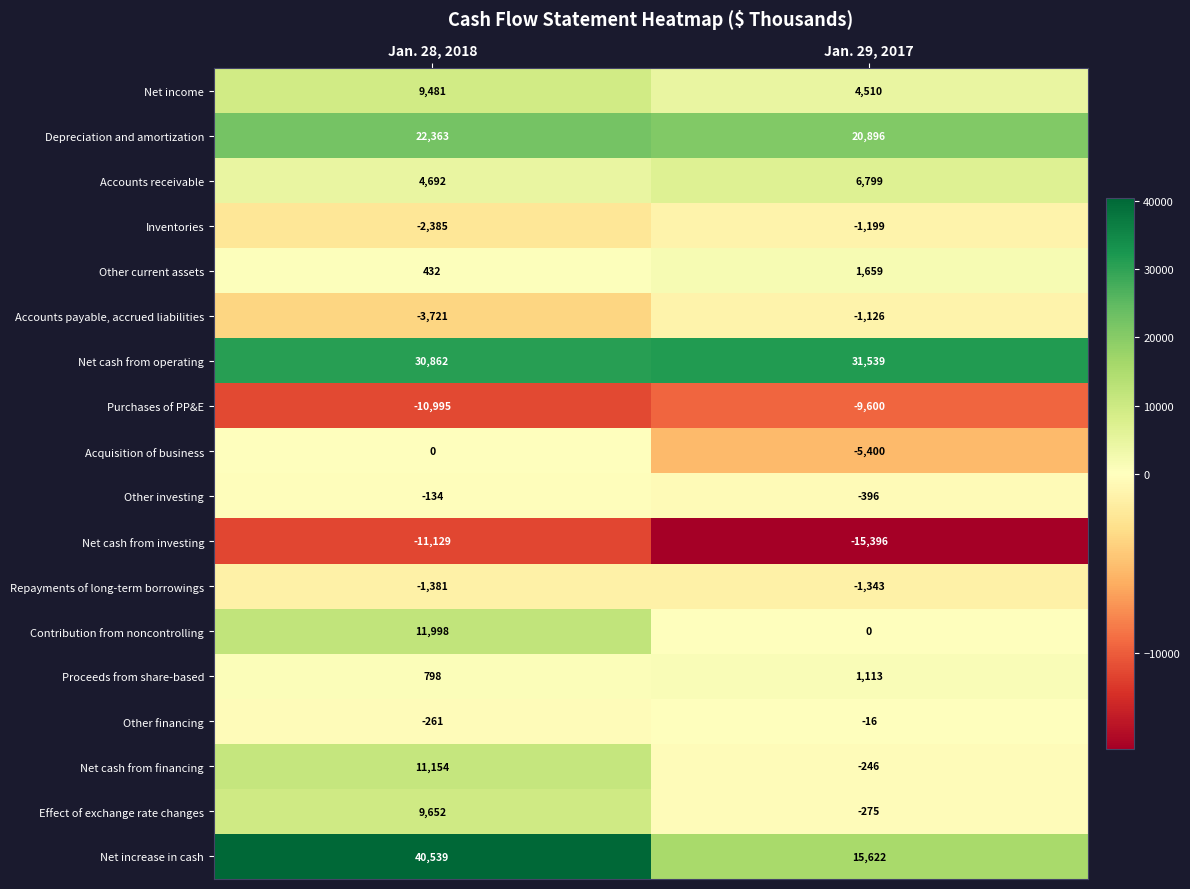

At Jan. 28, 2018, list the series in order from smallest to largest.

Net cash from investing, Purchases of PP&E, Accounts payable, accrued liabilities, Inventories, Repayments of long-term borrowings, Other financing, Other investing, Acquisition of business, Other current assets, Proceeds from share-based, Accounts receivable, Net income, Effect of exchange rate changes, Net cash from financing, Contribution from noncontrolling, Depreciation and amortization, Net cash from operating, Net increase in cash